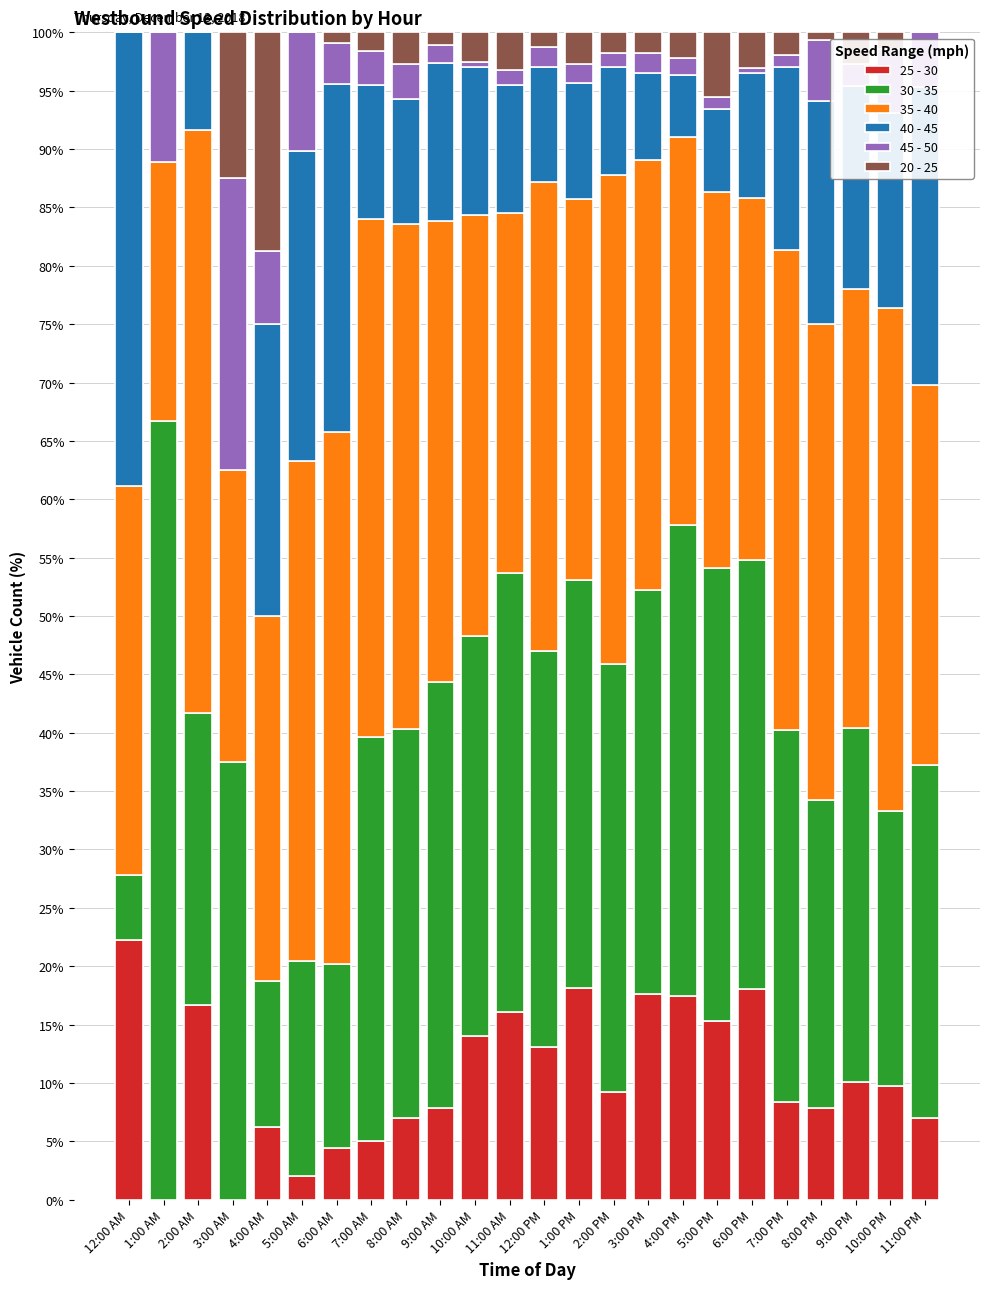

True or false: 25 - 30 has a value of 1.8 at 8:00 PM.

False